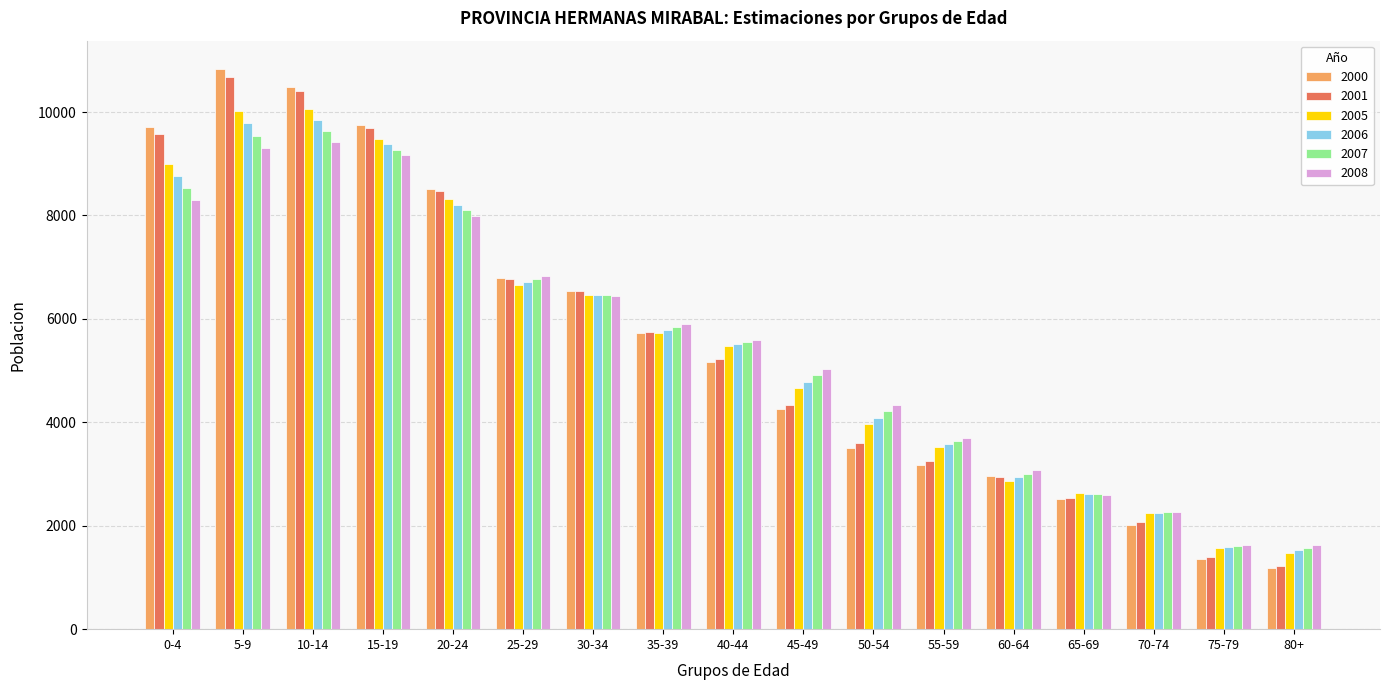

At how many categories does at least one series exceed 1195?

17